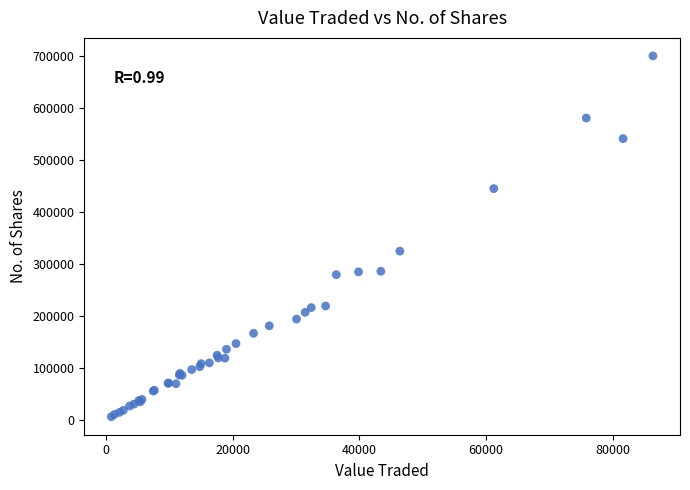

What Y value in the scatter plot is closest to 352979?

324426